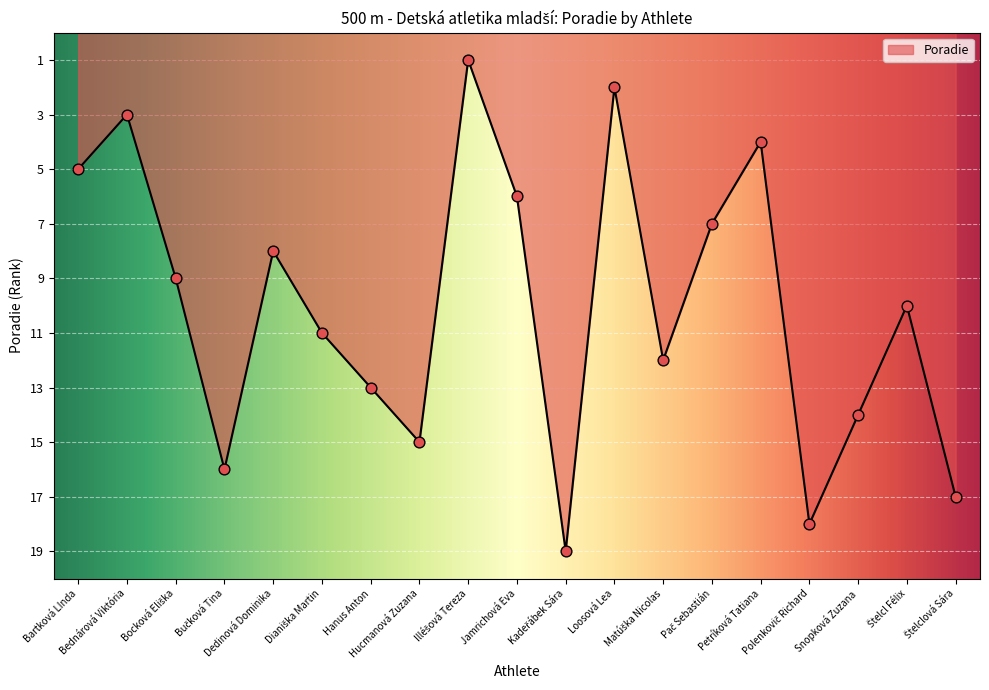

What is the ratio of the value at Loosová Lea to the value at Jamrichová Eva?

0.3